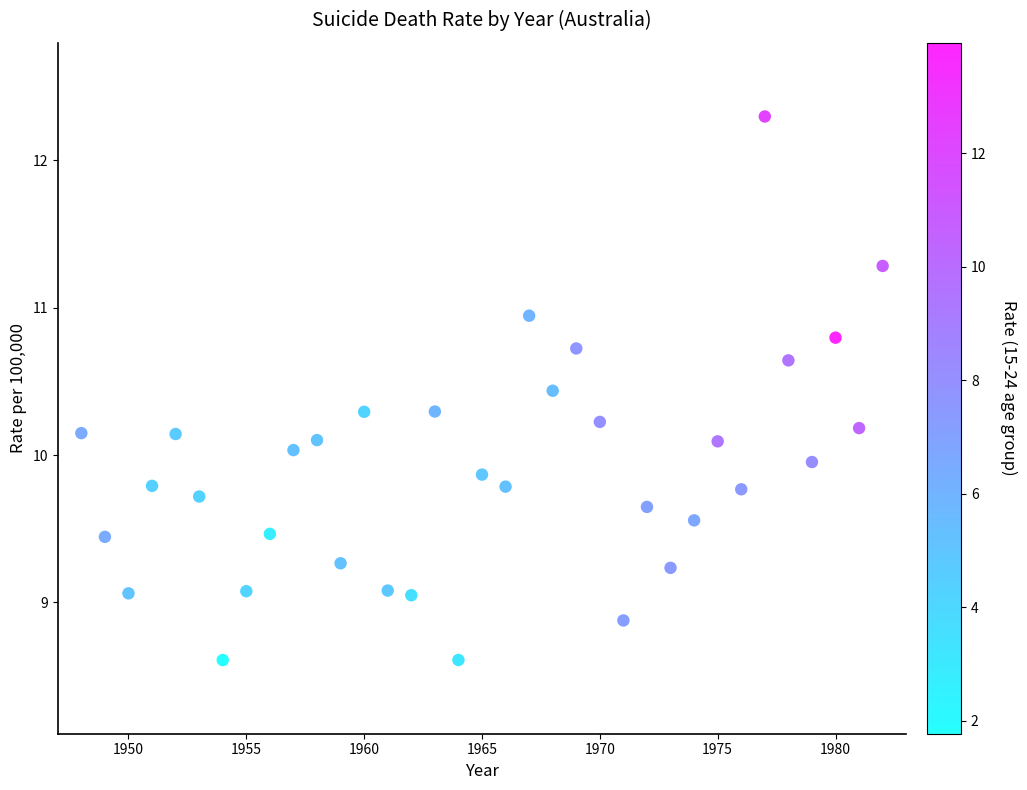

What is the range of Y values (max minus min)?

3.7